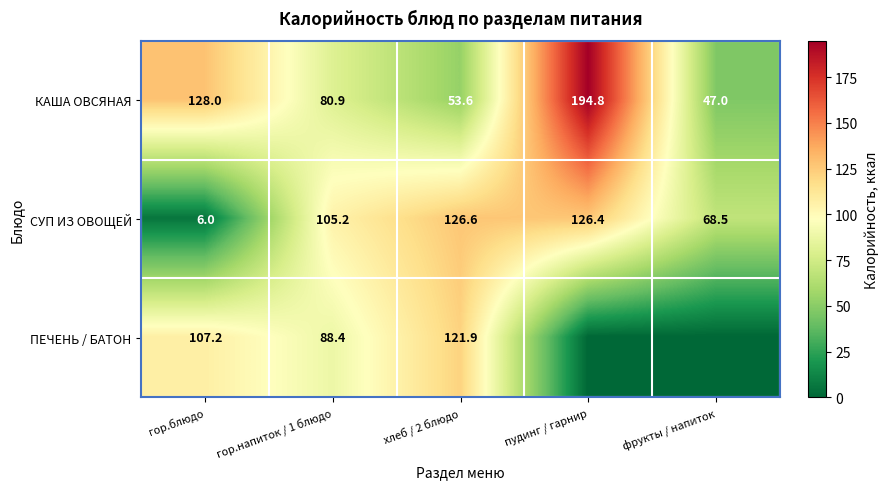

Between фрукты / напиток and гор.напиток / 1 блюдо, which is larger?

гор.напиток / 1 блюдо